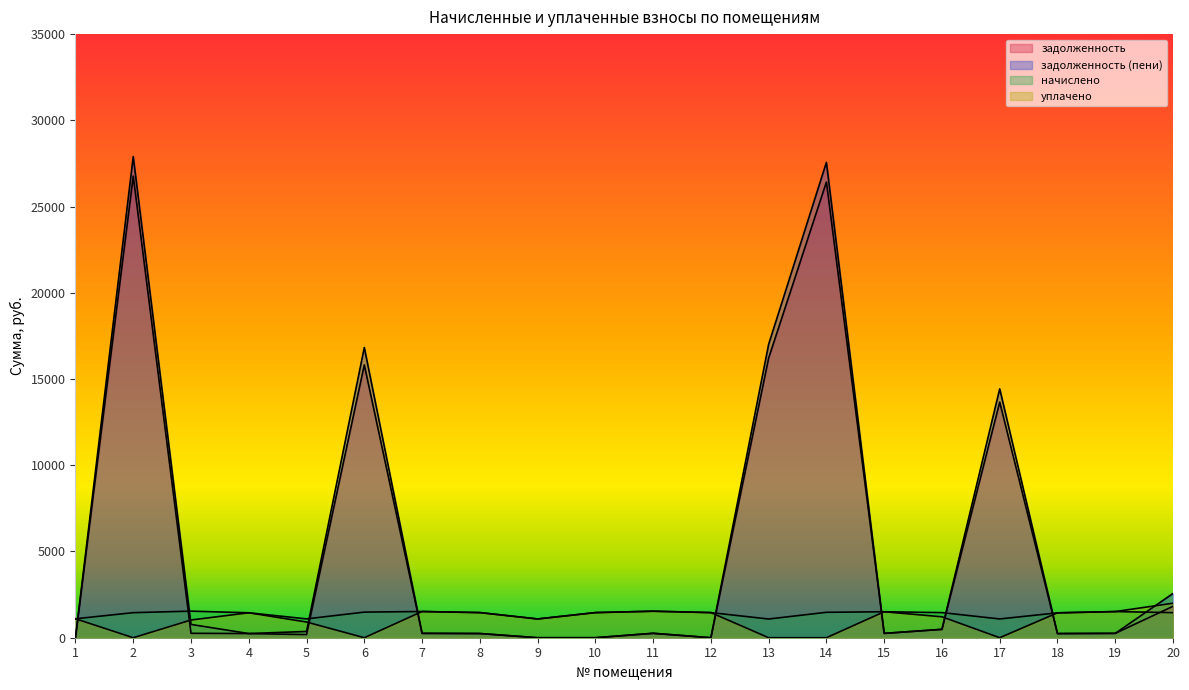

What is the total value across all series at 20?

7842.1